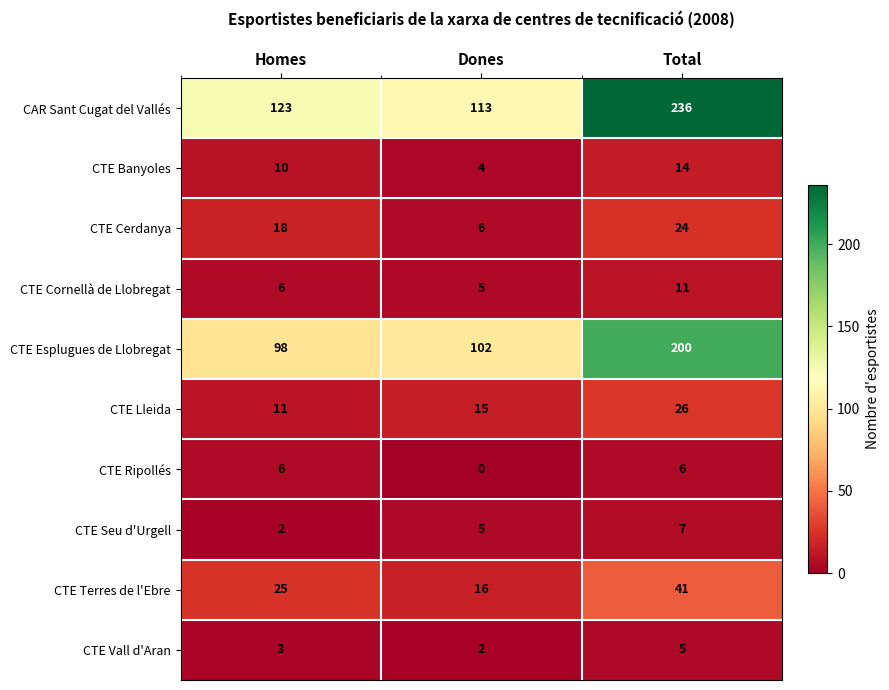

Rank the series by their maximum value, from lowest to highest.

CTE Vall d'Aran, CTE Ripollés, CTE Seu d'Urgell, CTE Cornellà de Llobregat, CTE Banyoles, CTE Cerdanya, CTE Lleida, CTE Terres de l'Ebre, CTE Esplugues de Llobregat, CAR Sant Cugat del Vallés